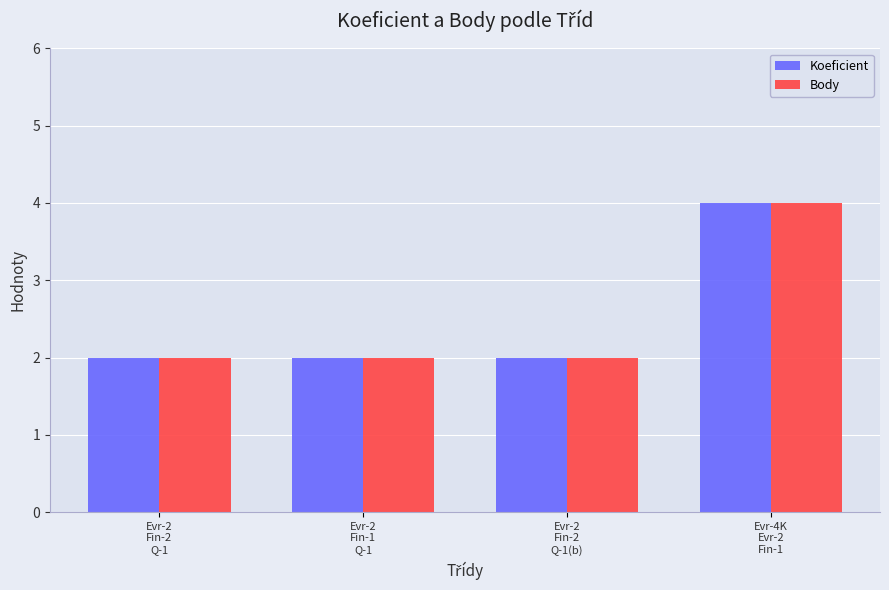

What is the sum of all Body values?

10